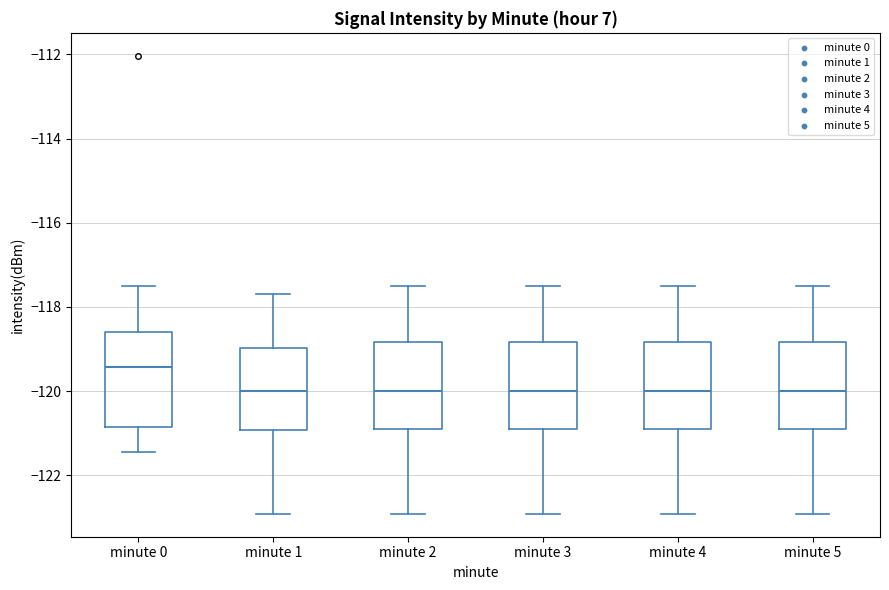

Where does the median line of the box for minute 2 sit on the y-axis? The values are not printed on the chart, so give them approximately, as read against the axis.

-120.0